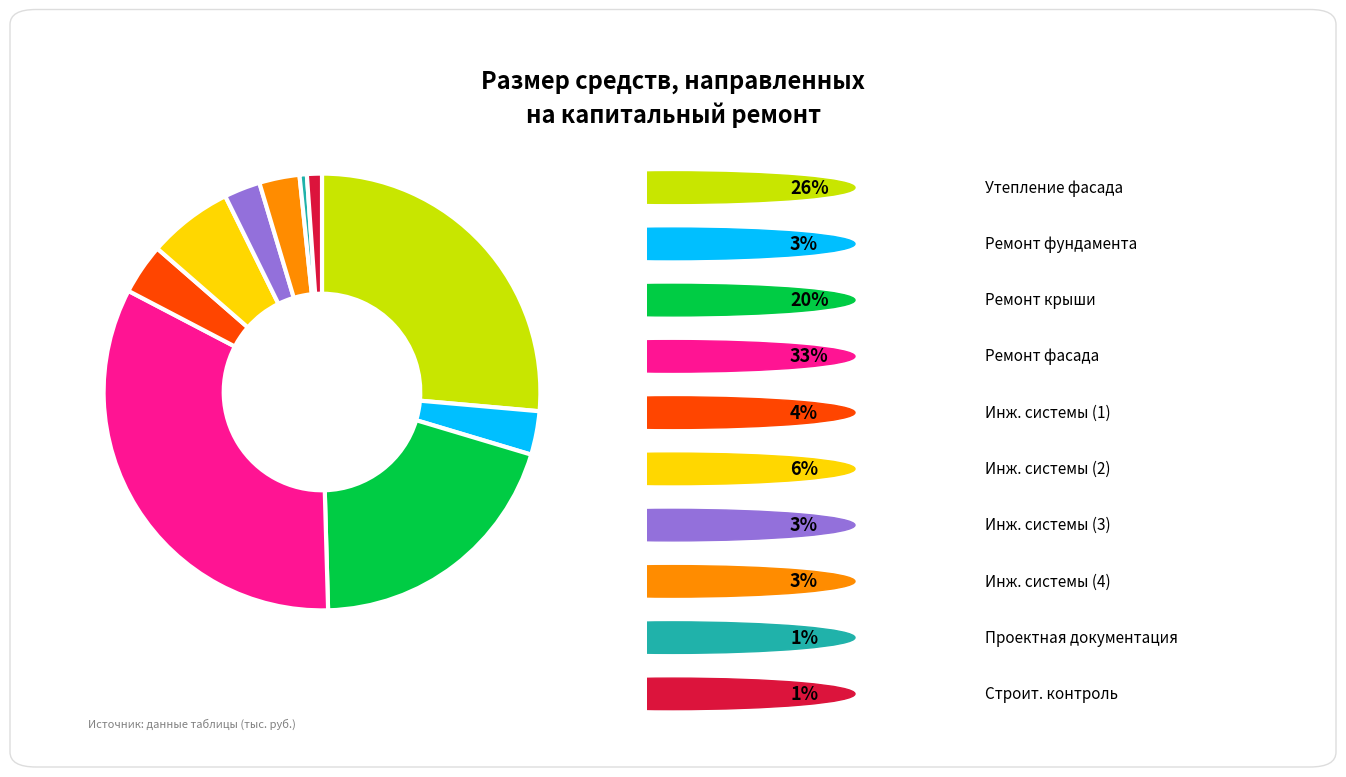

Does any single category account for the majority?

No